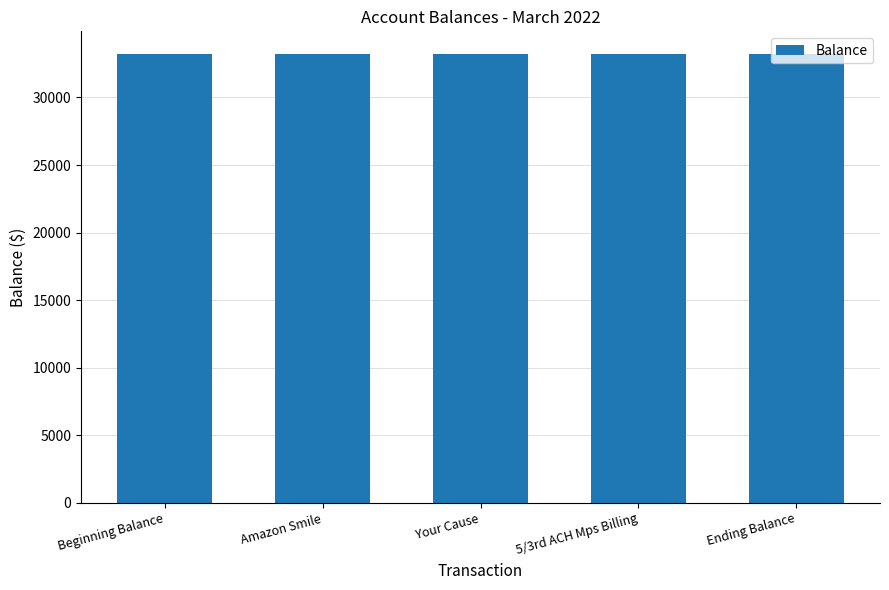

What is the minimum value shown in the chart?

33189.1